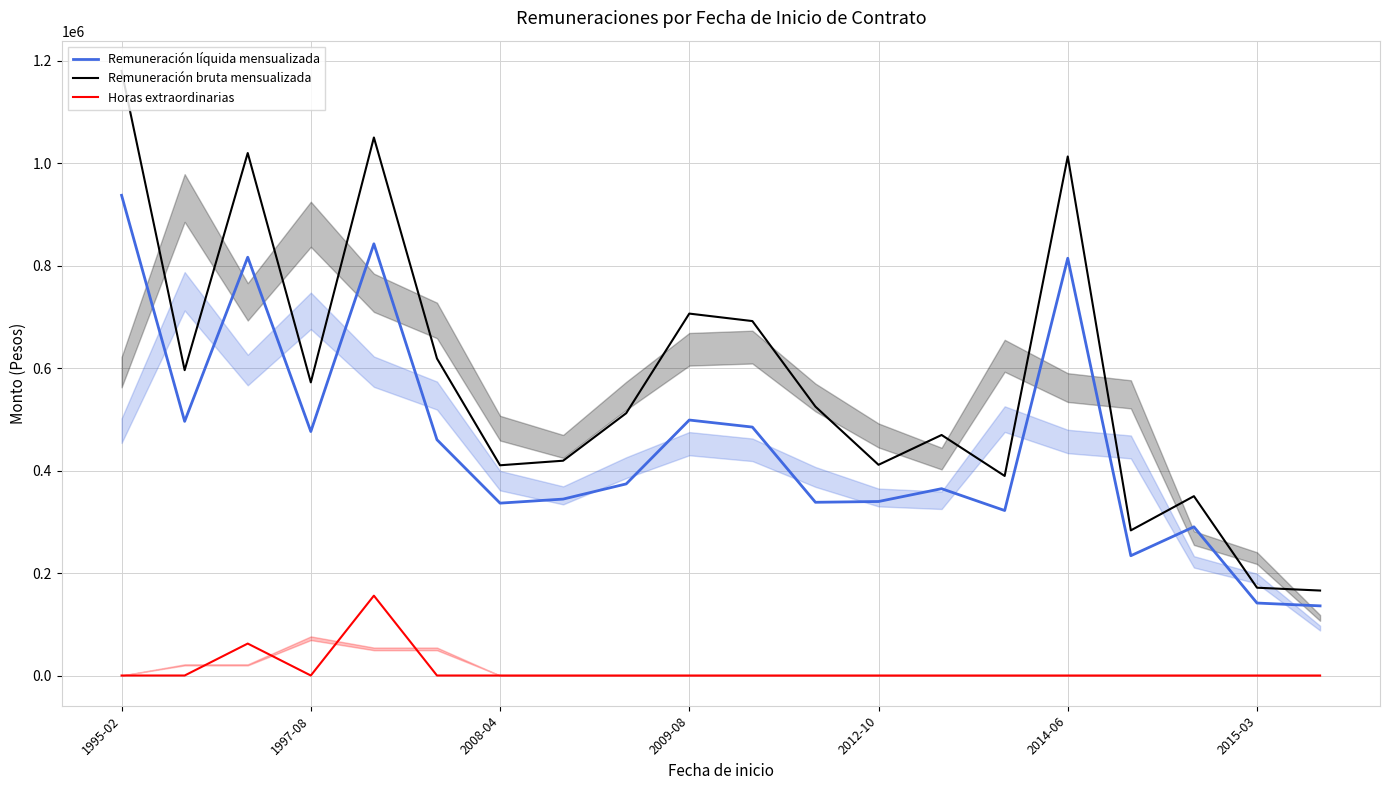

True or false: Horas extraordinarias has a value of 0 at 1995-02.

True